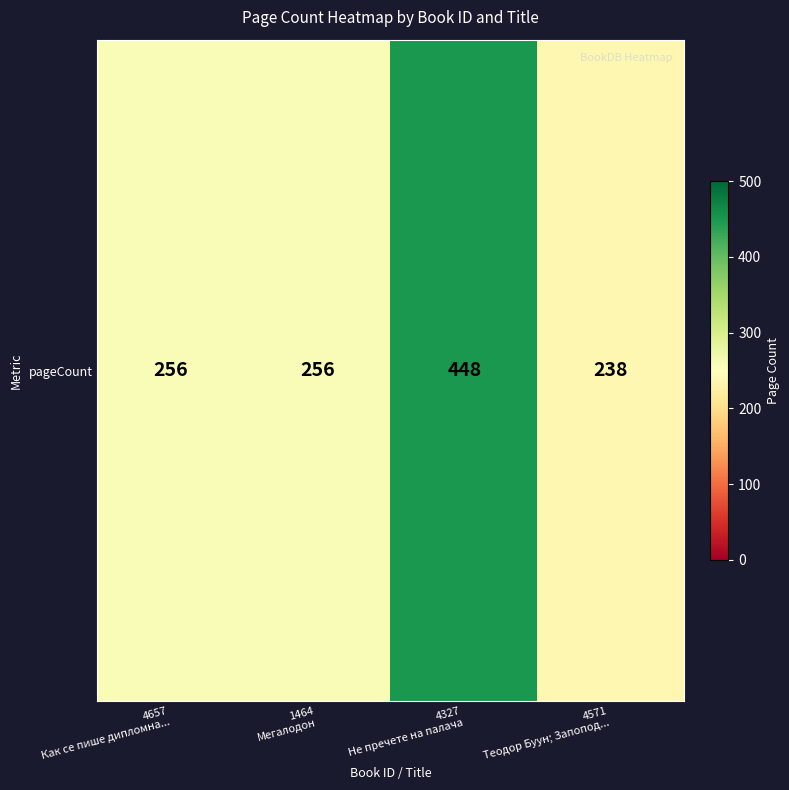

What is the average value?

300